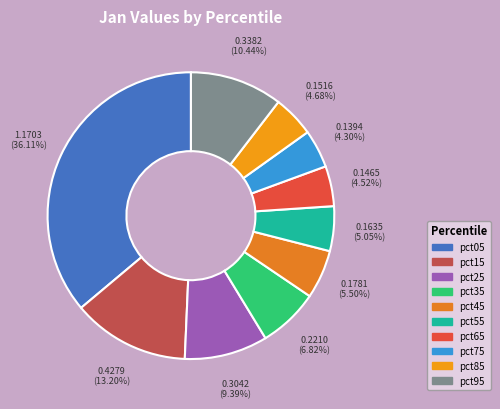

What percentage is the pct65 slice, to the nearest percent?

5%